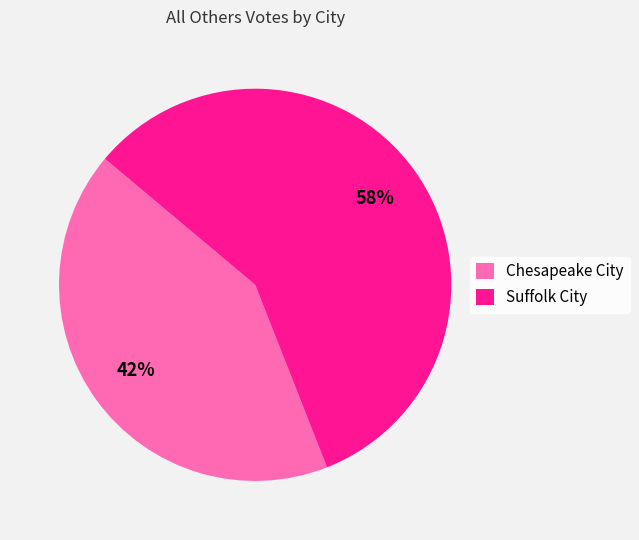

Combined, do Suffolk City and Chesapeake City account for over 50%?

Yes